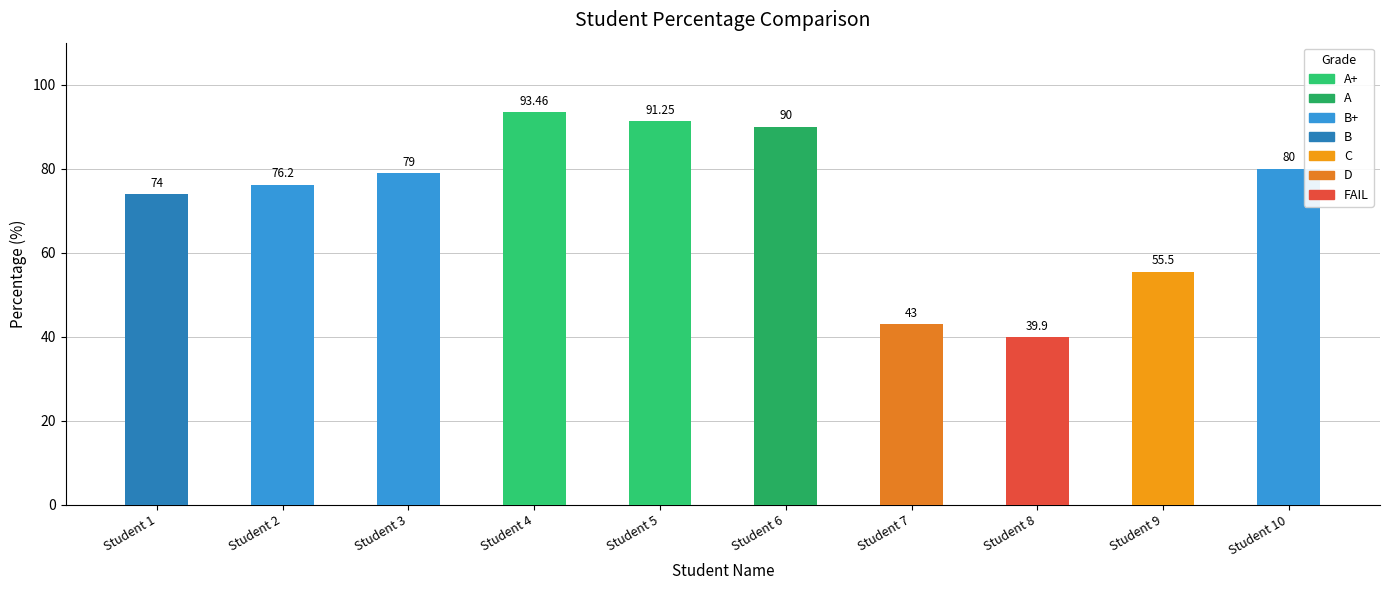

Are the bars horizontal?

No